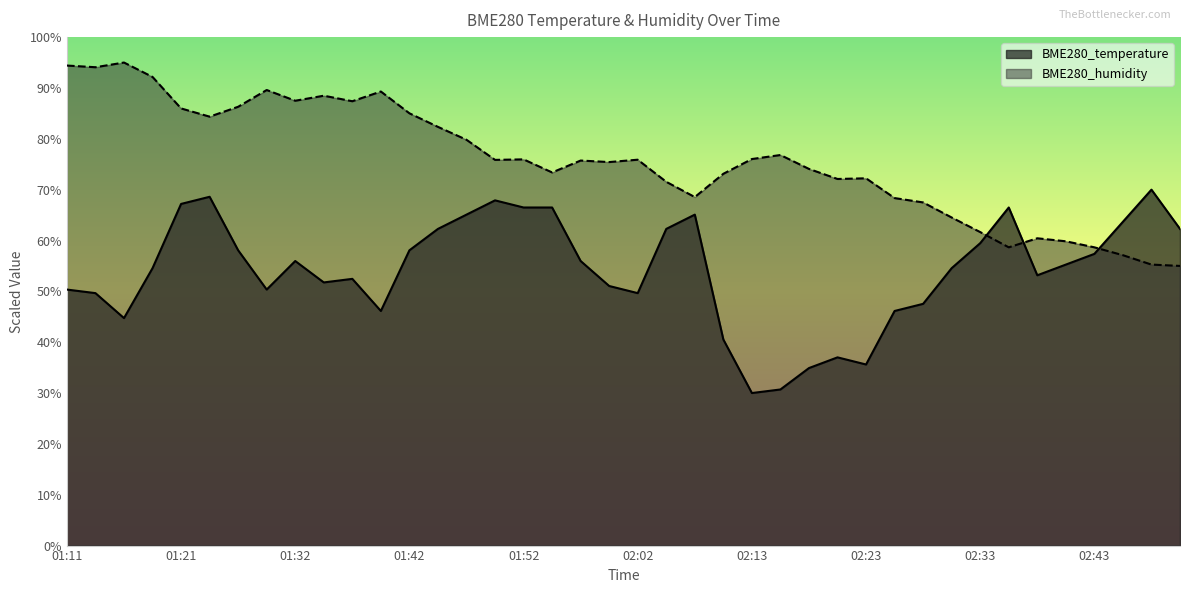

True or false: BME280_humidity has a value of 85.0 at 01:42.

True